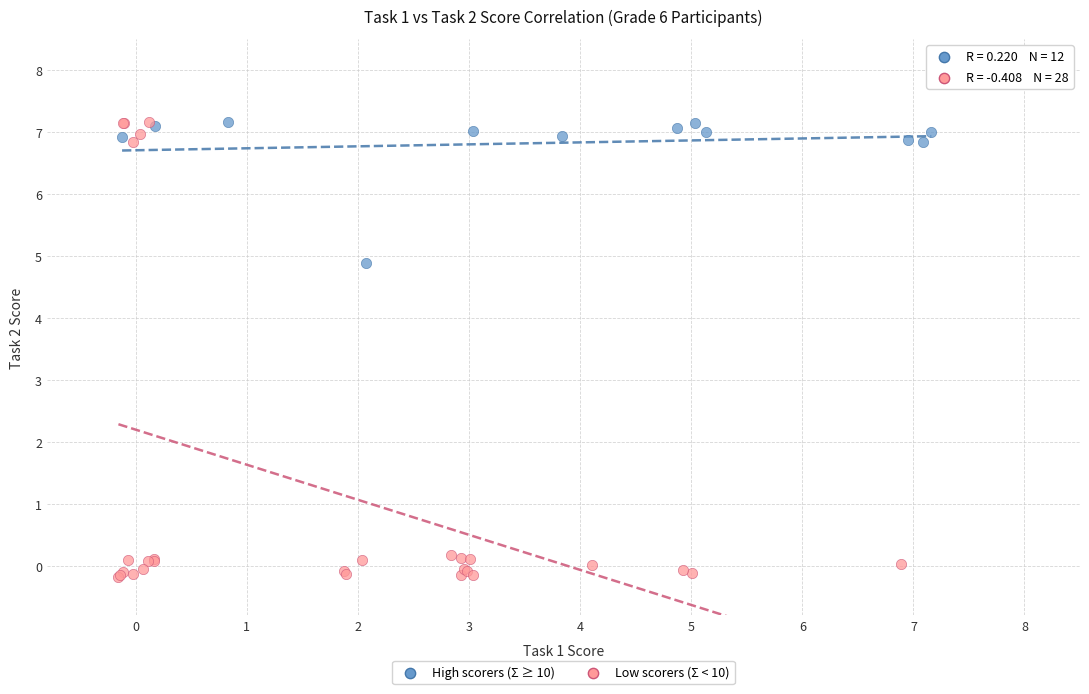

What are all the series names shown in the legend?

High scorers (Σ ≥ 10), Low scorers (Σ < 10)